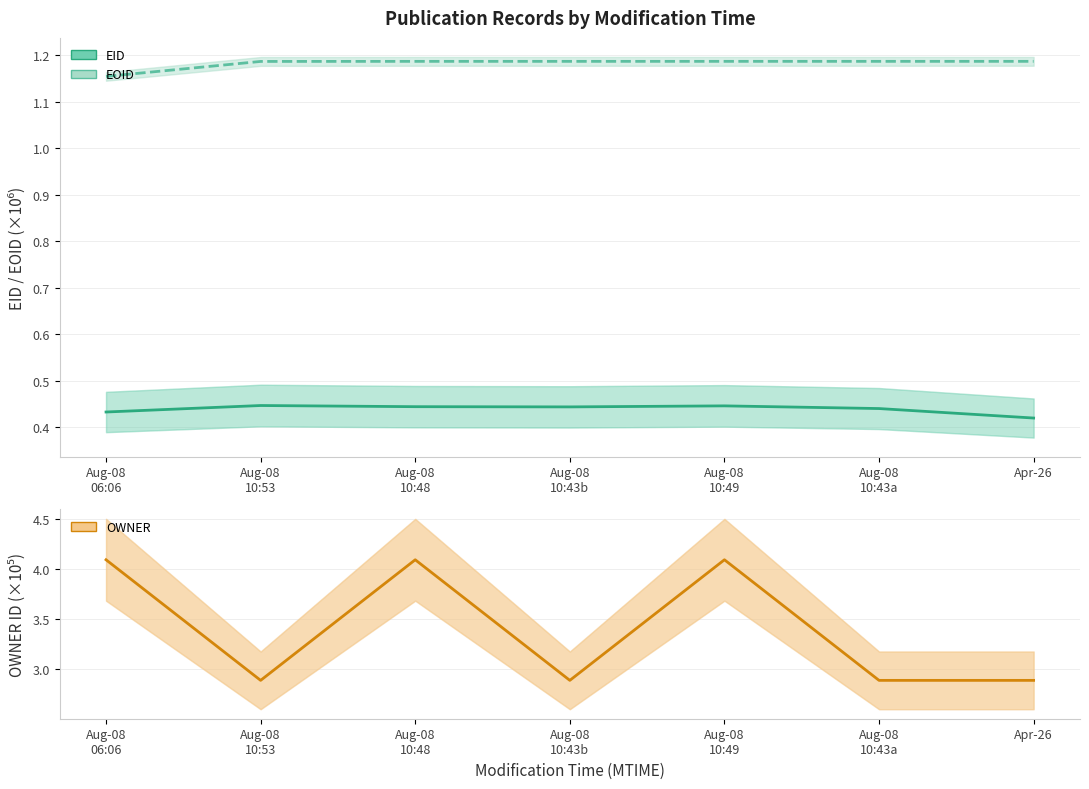

What is the value of the EOID point at the 7th from the left?

1.2